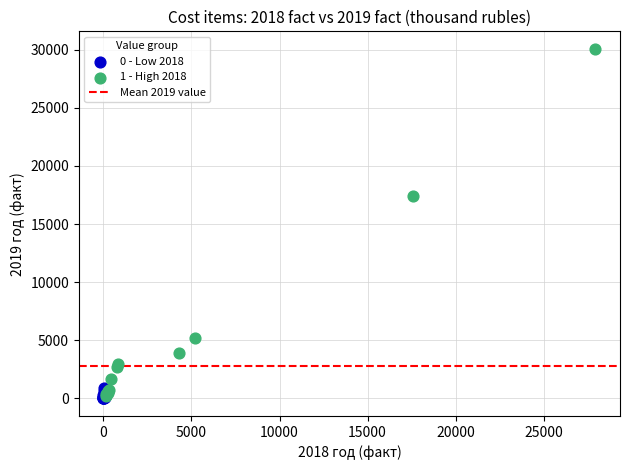

Which series reaches the maximum Y coordinate?

1 - High 2018